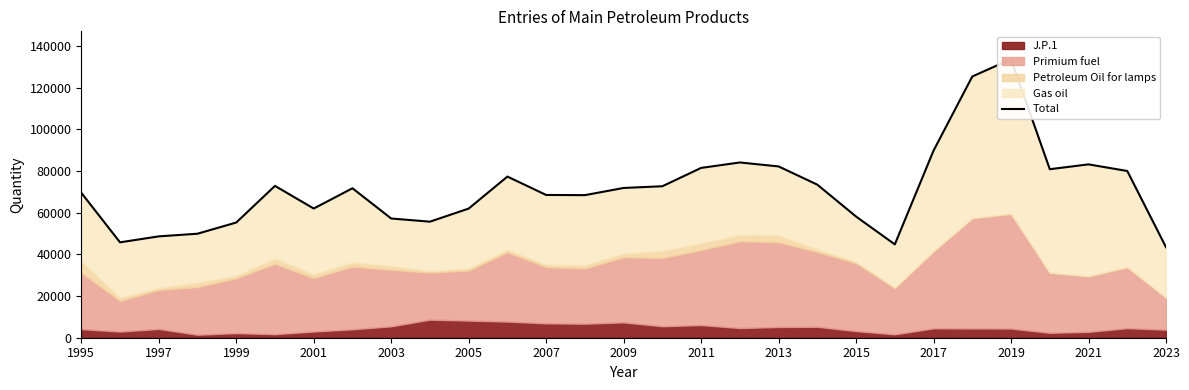

The chart shows a value of 142017 at 2021. True or false?

False